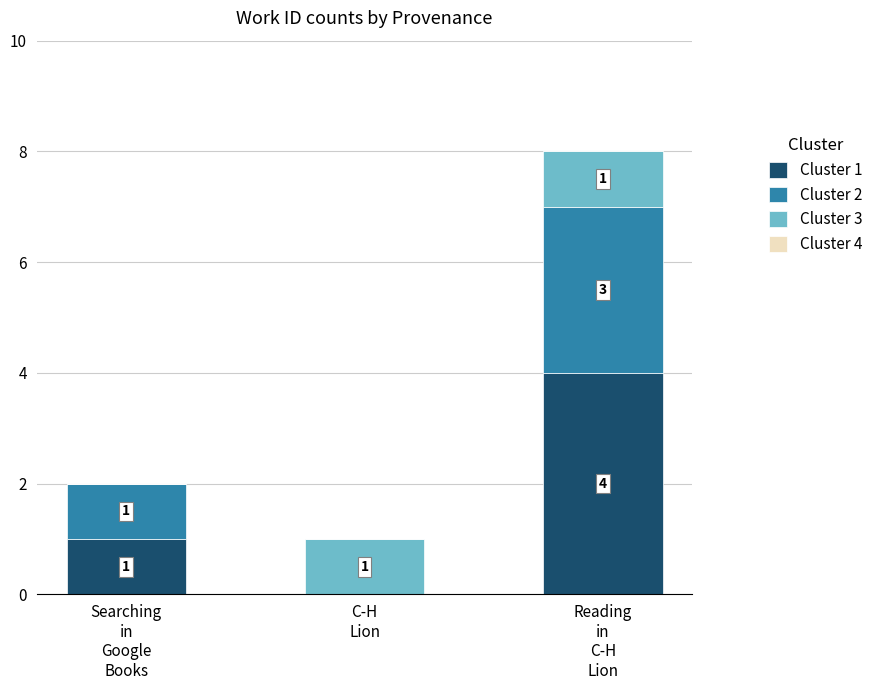

What is the maximum value for Cluster 1?

4